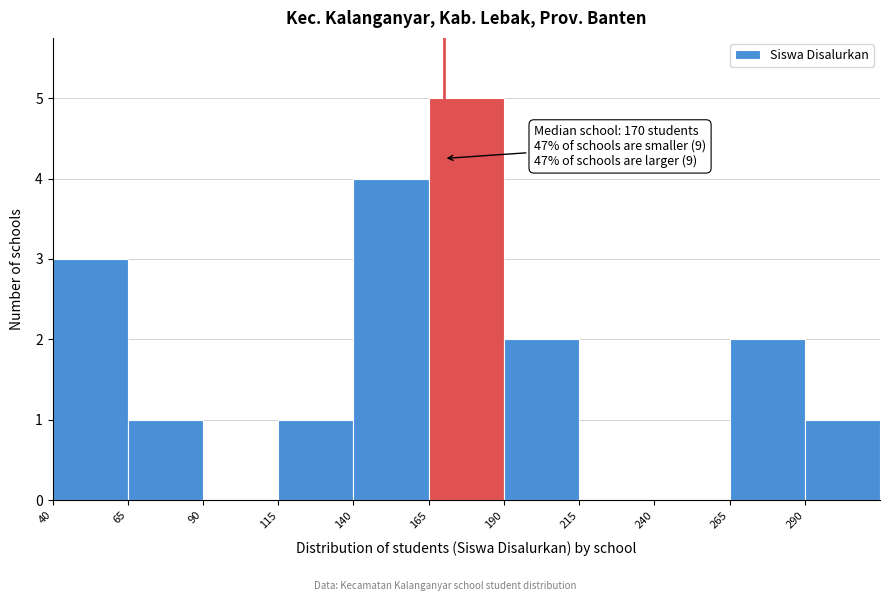

Which range on the x-axis has the tallest bar?

165 to 190